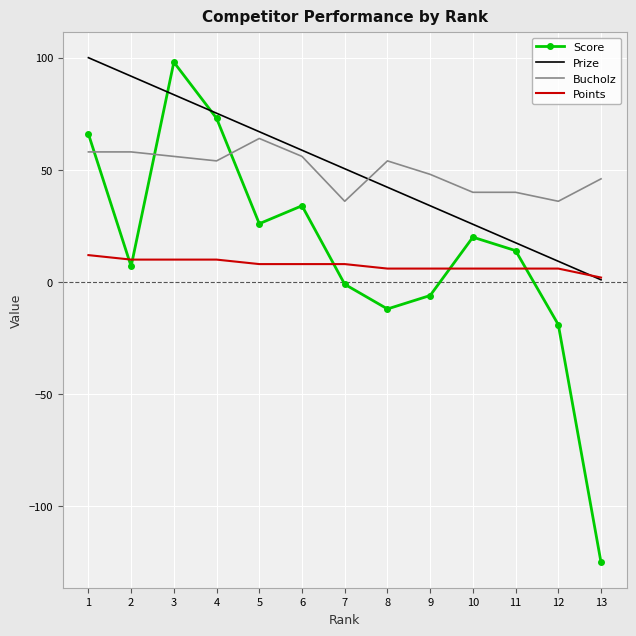

True or false: Prize has a value of 9.2 at 12.

True